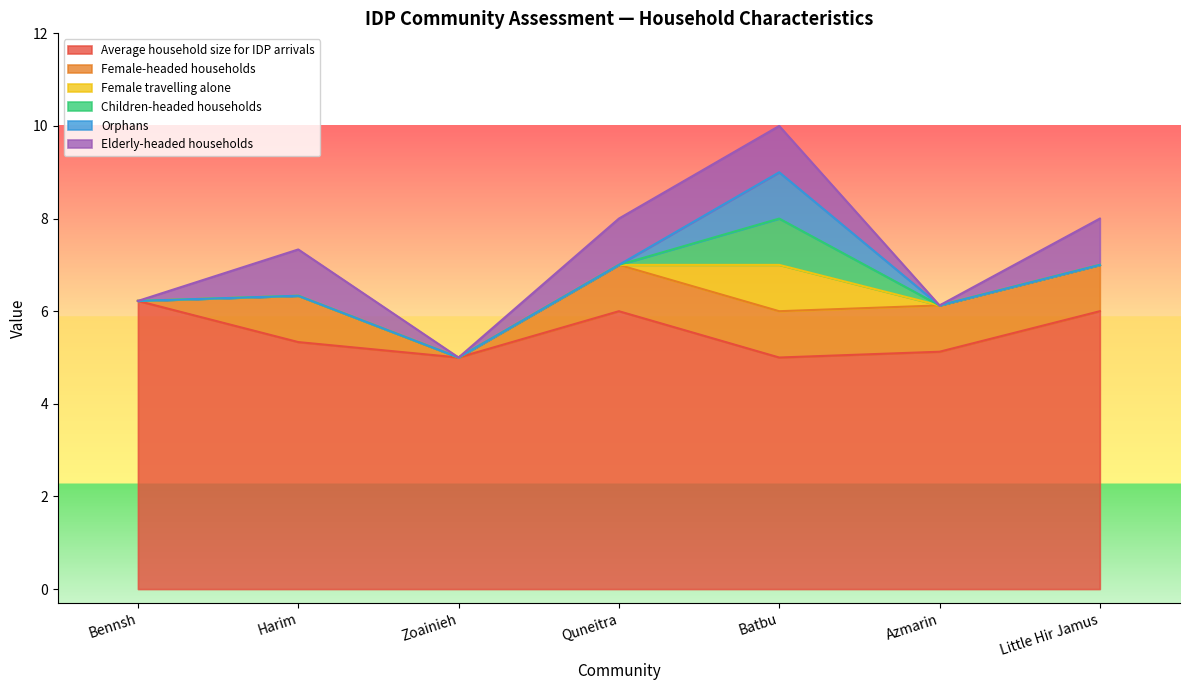

Is it true that Orphans equals 0.2 at Batbu?

False